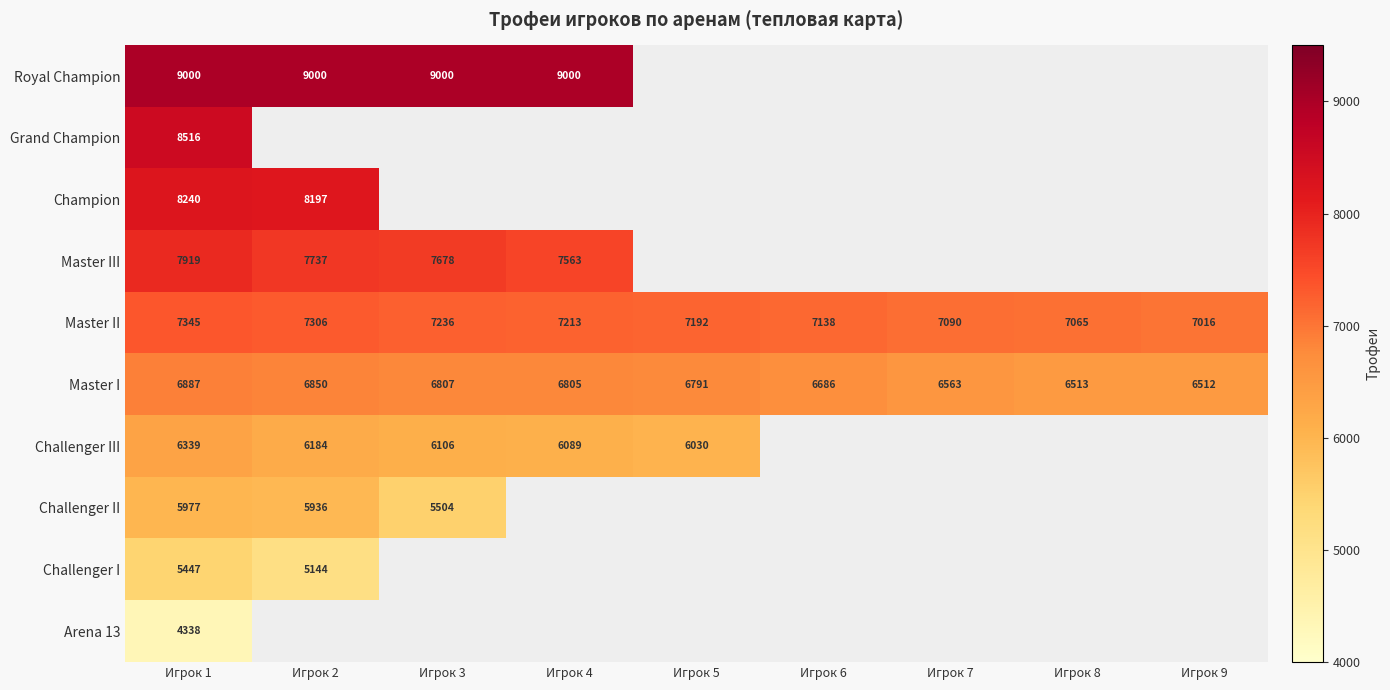

How many series are shown in this chart?

10